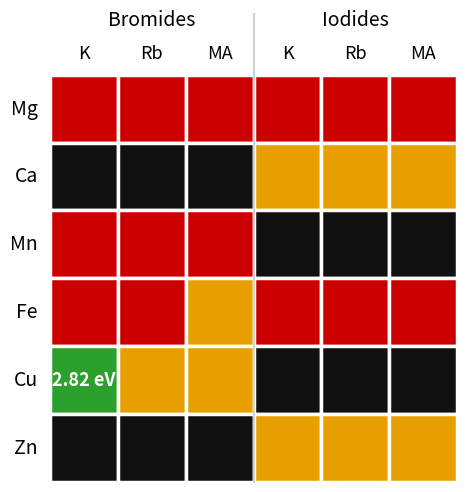

Is the value of Zn at 3 greater than the value of Cu at 2?

No